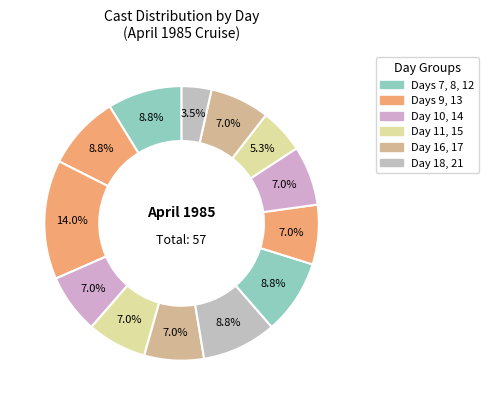

How many segments does this pie chart have?

13